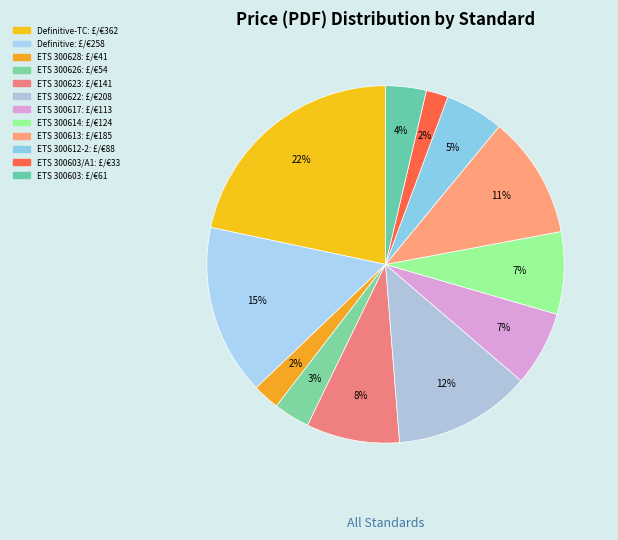

How many slices are in this pie chart?

12